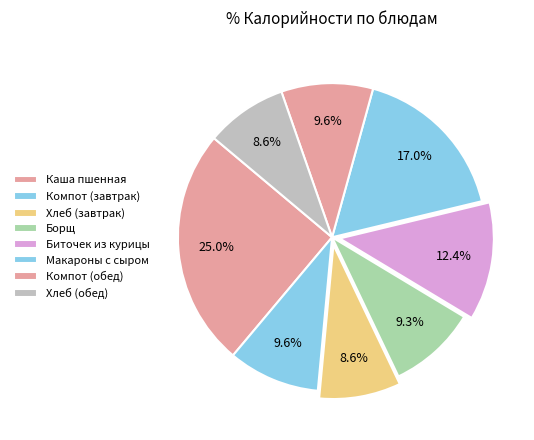

Combined, do Каша пшенная and Биточек из курицы account for over 50%?

No